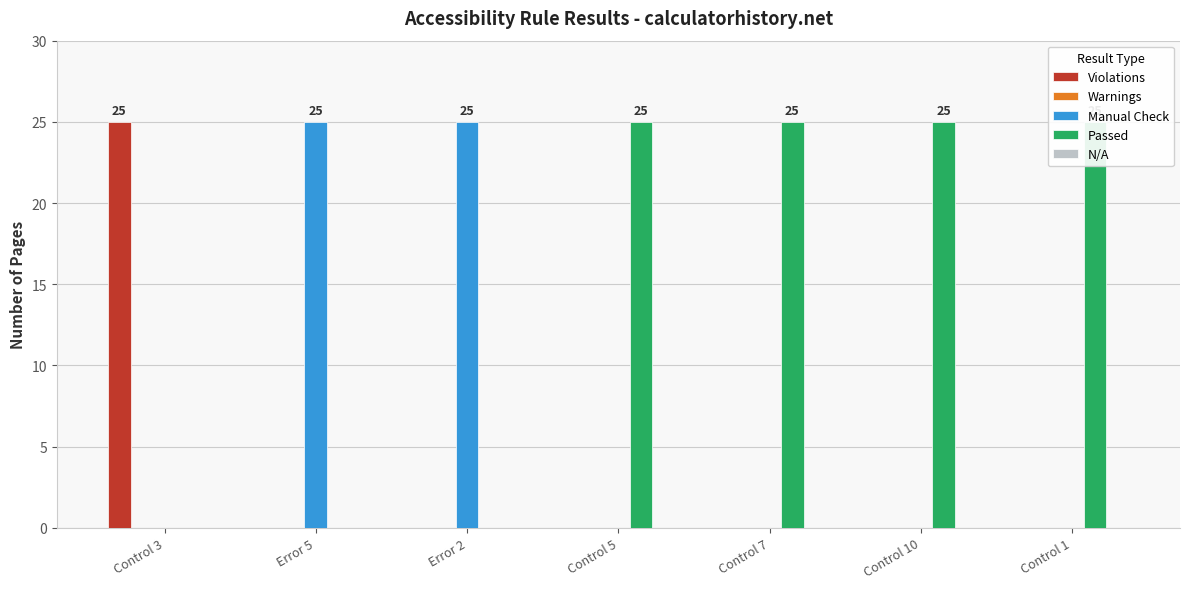

Reading left to right, transcribe all the data shown in this chart.

Violations: 25	0	0	0	0	0	0
Warnings: 0	0	0	0	0	0	0
Manual Check: 0	25	25	0	0	0	0
Passed: 0	0	0	25	25	25	25
N/A: 0	0	0	0	0	0	0